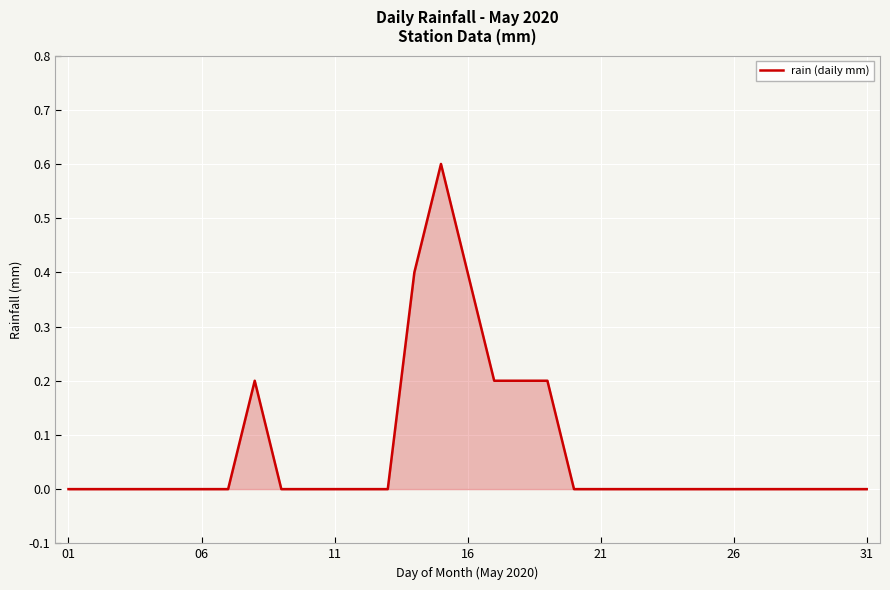

What is the maximum value shown in the chart?

0.6